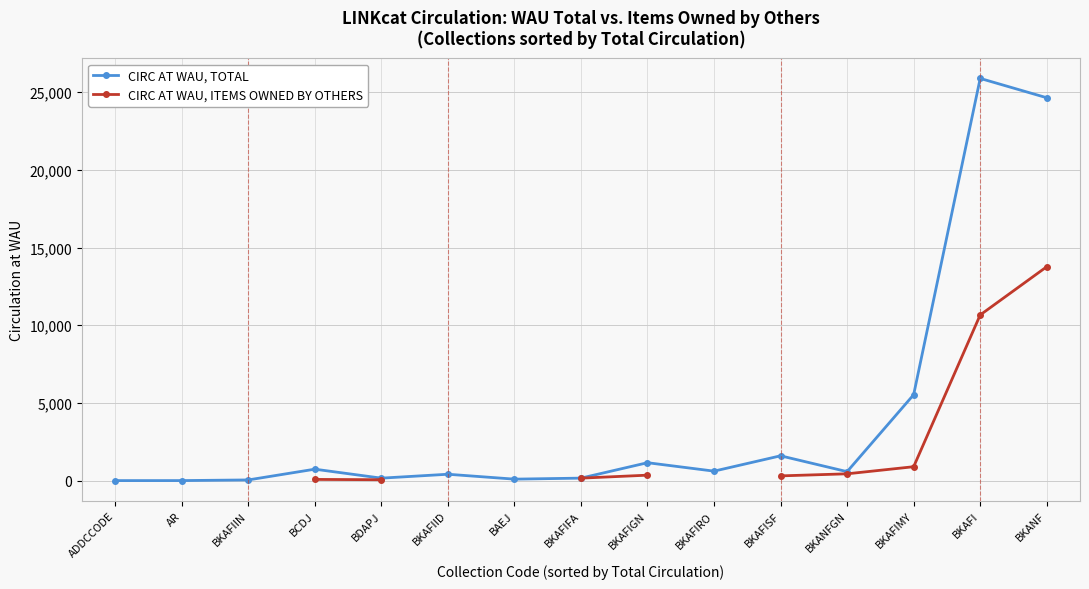

How many data points in CIRC AT WAU, ITEMS OWNED BY OTHERS are less than 77?

1